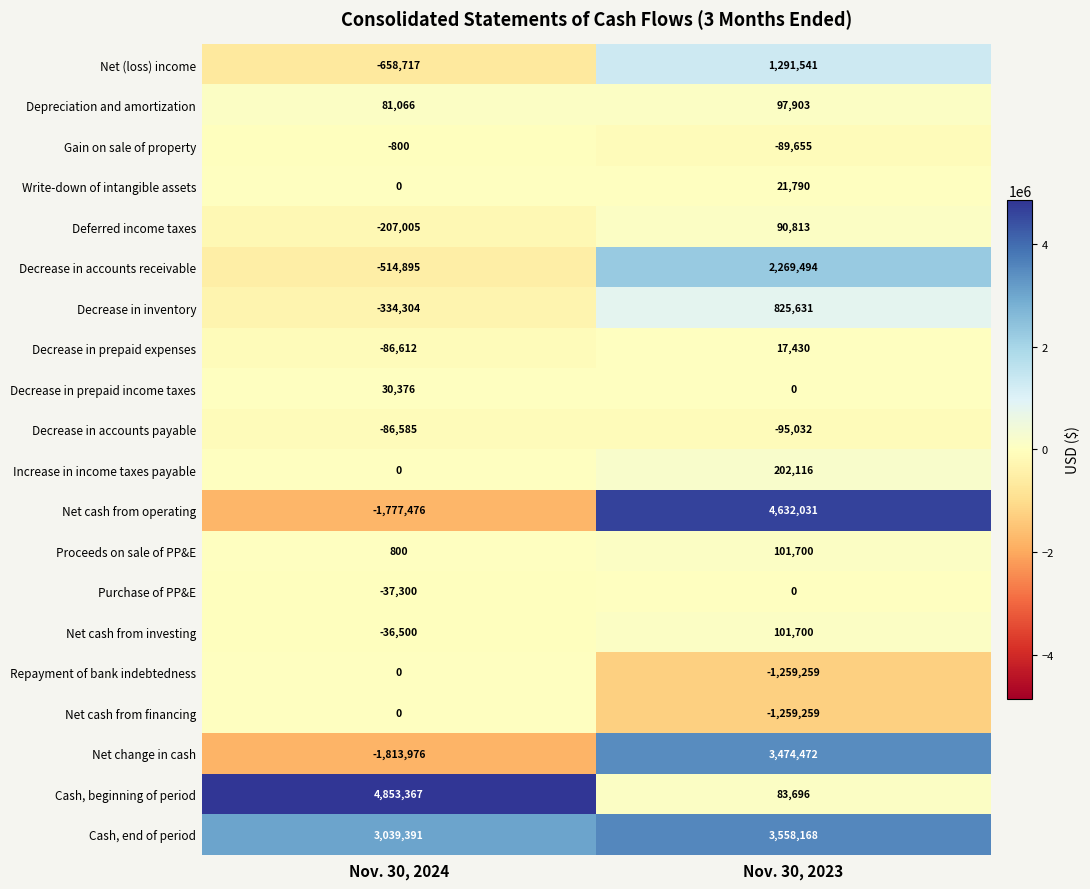

Which series has the largest total across all categories?

Cash, end of period